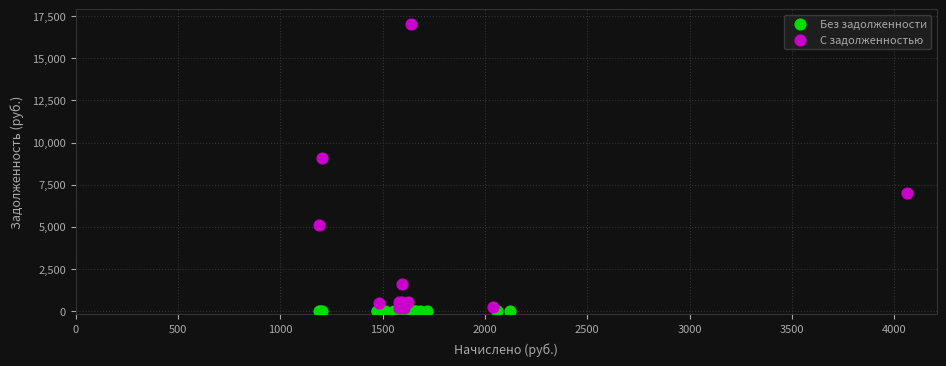

What are all the series names shown in the legend?

Без задолженности, С задолженностью